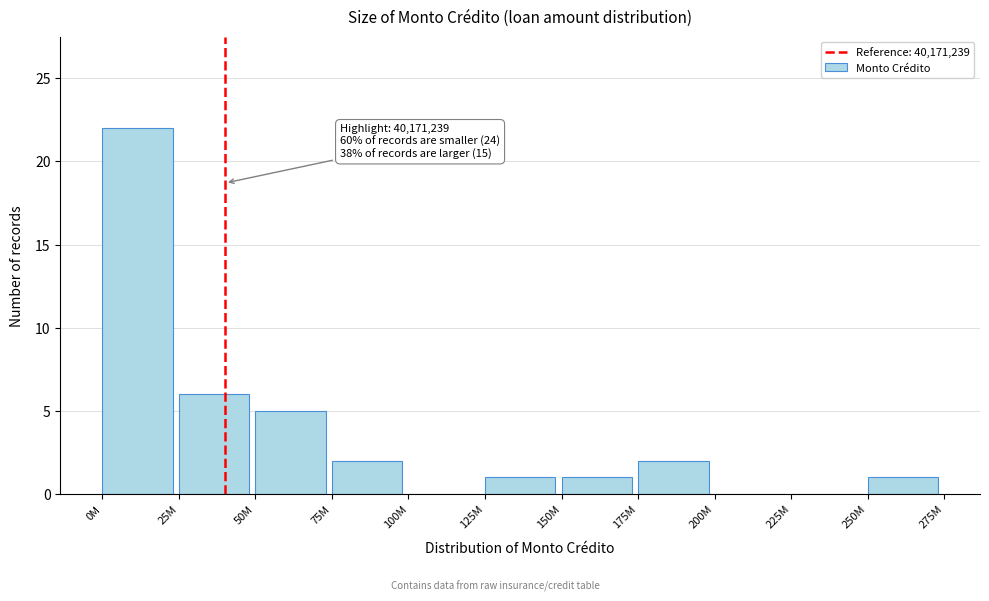

Reading left to right, list all the values displayed in this chart.

0M=22	25M=6	50M=5	75M=2	100M=0	125M=1	150M=1	175M=2	200M=0	225M=0	250M=1